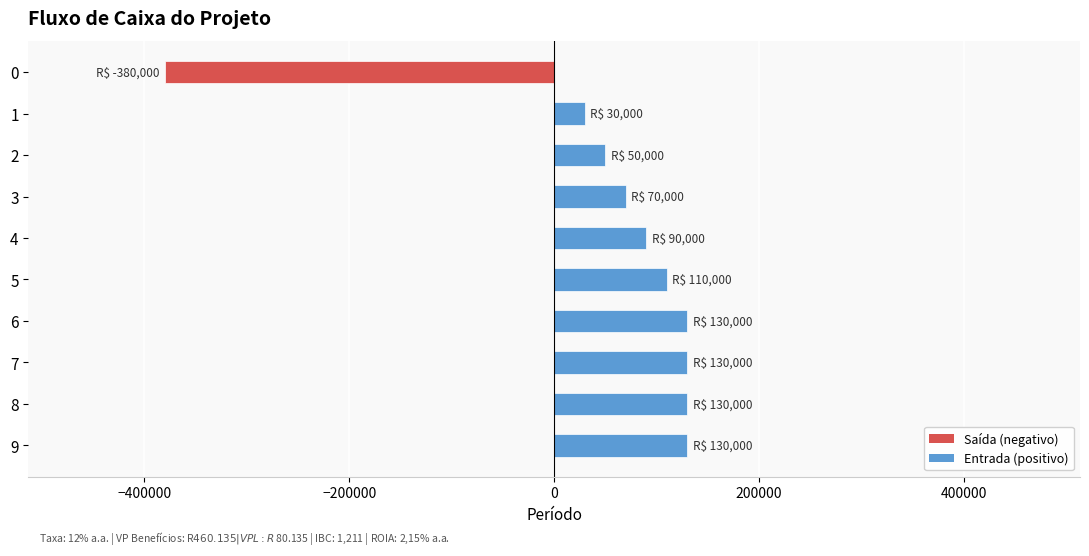

What is the difference between the second highest and minimum values?

510000